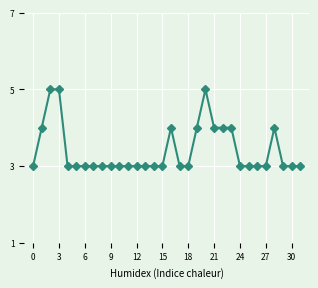

True or false: the data has more than 2 interior local peaks.

True